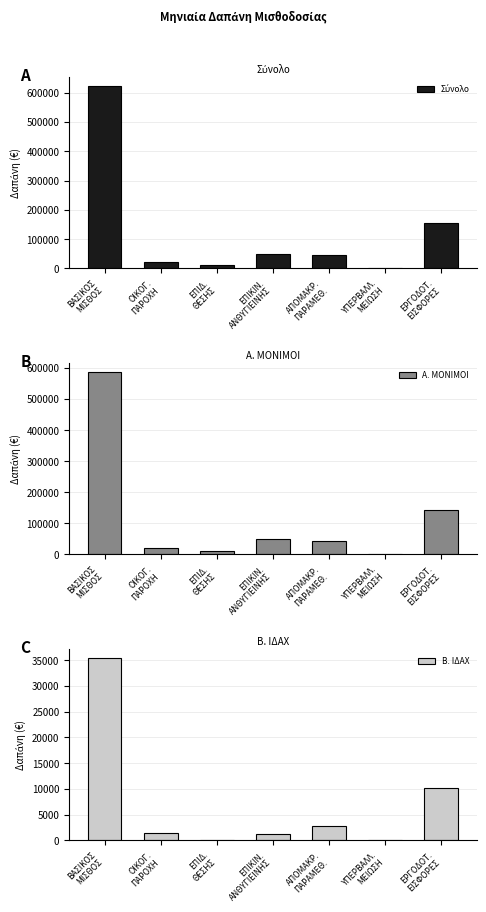

What are all the series names shown in the legend?

Σύνολο, Α. ΜΟΝΙΜΟΙ, Β. ΙΔΑΧ